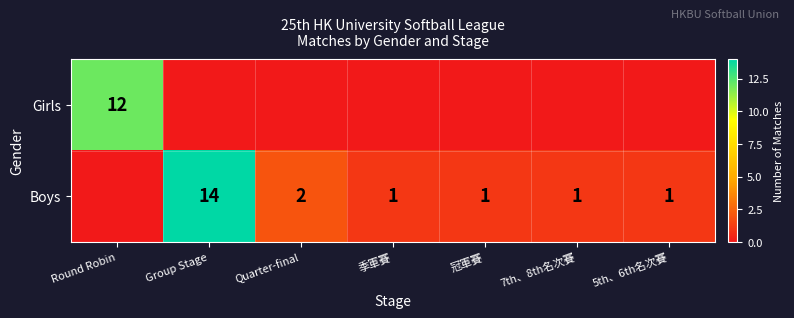

The Boys series shows 0 at 冠軍賽. True or false?

False